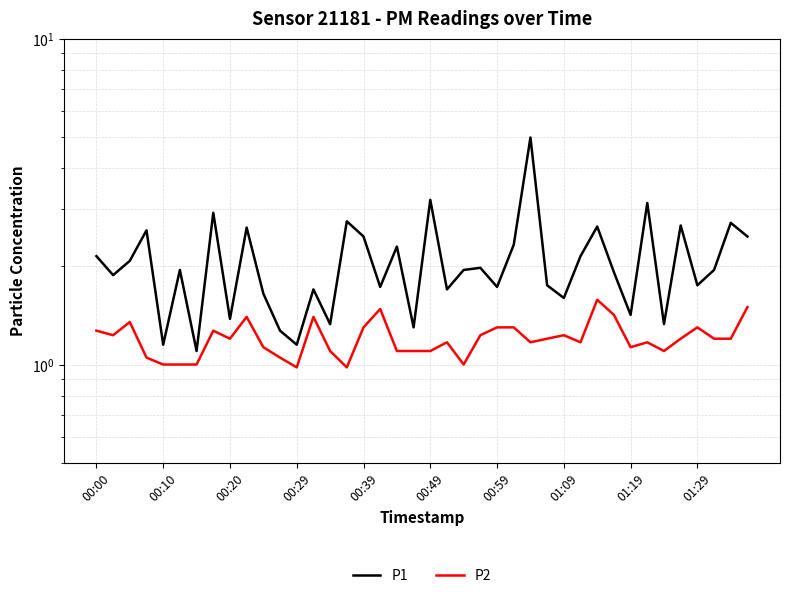

What is the sum of all P1 values?

82.8